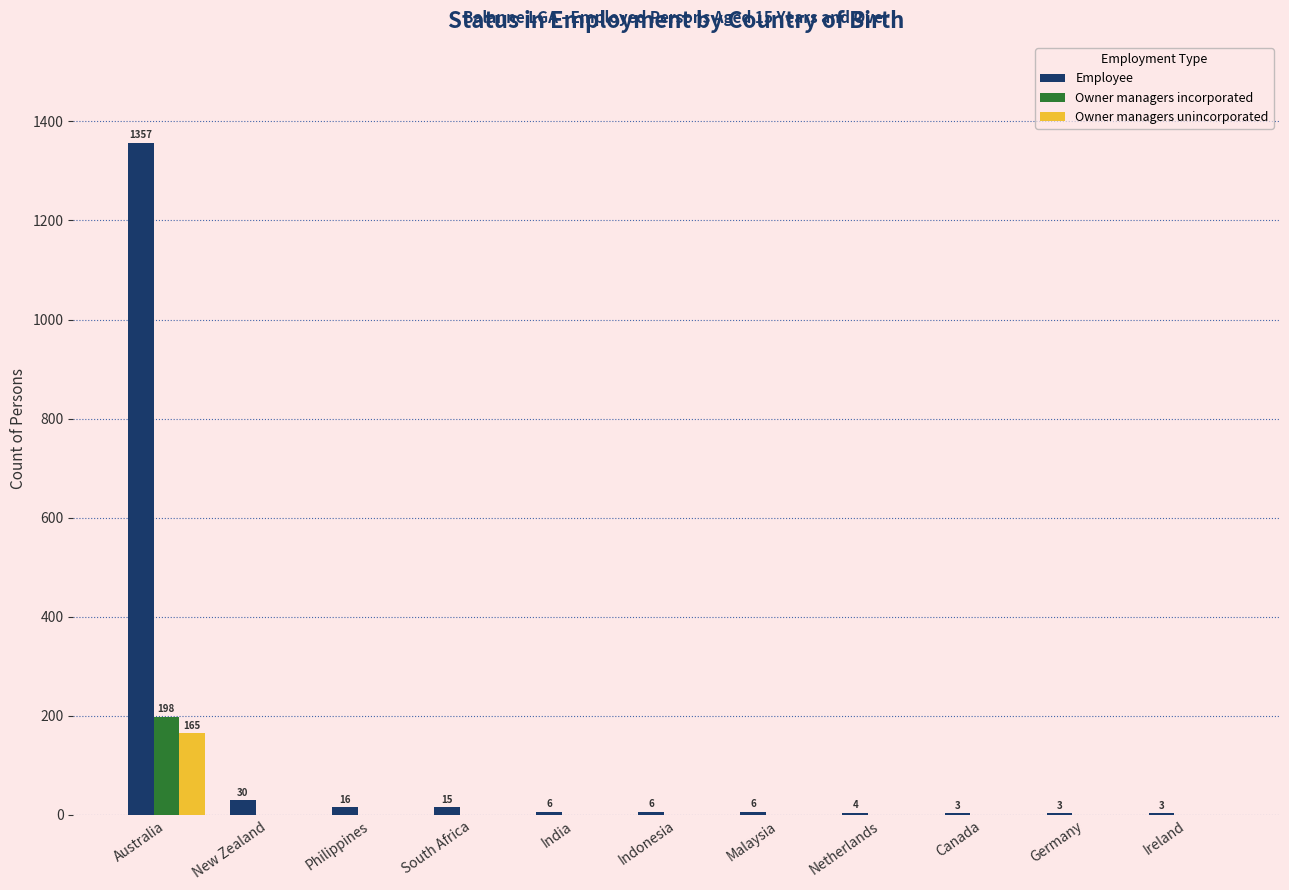

The Owner managers incorporated series shows -87 at Indonesia. True or false?

False